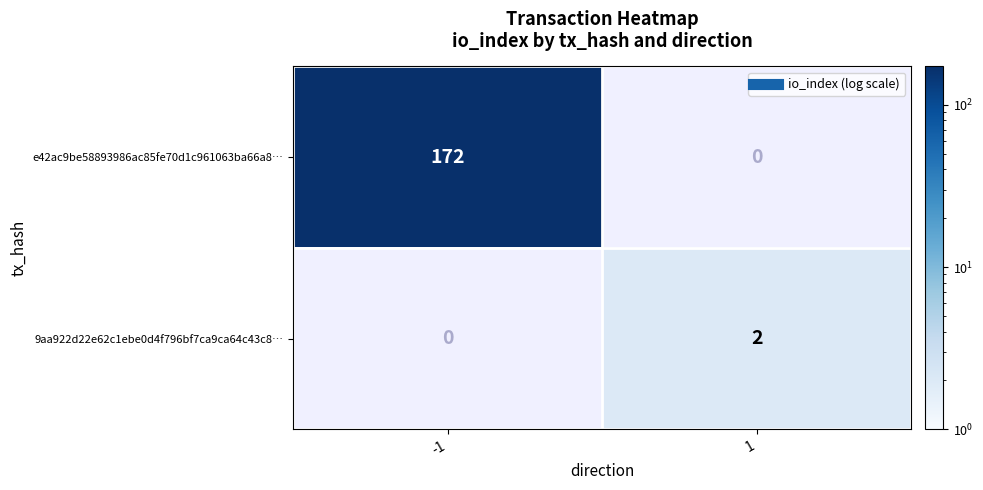

Is the value of 9aa922d22e62c1ebe0d4f796bf7ca9ca64c43c8… at -1 greater than the value of e42ac9be58893986ac85fe70d1c961063ba66a8… at -1?

No